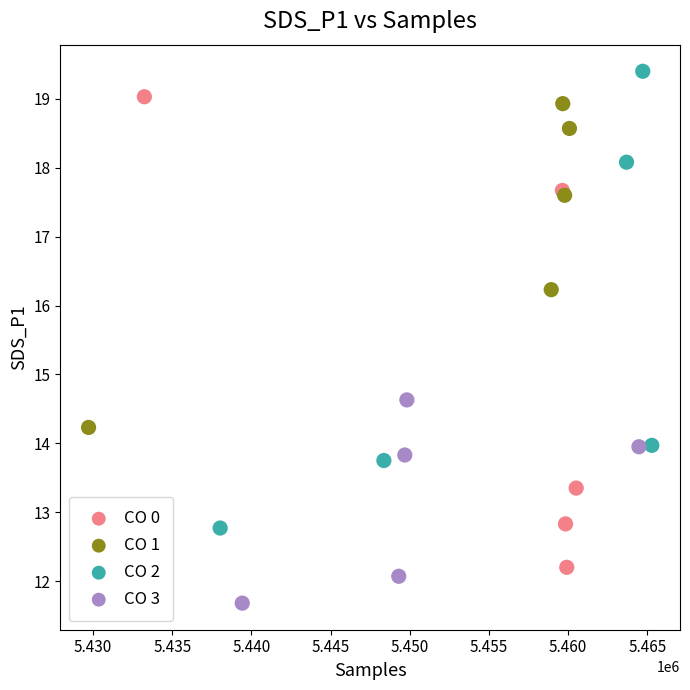

Which series has the largest Y range (max minus min)?

CO 0